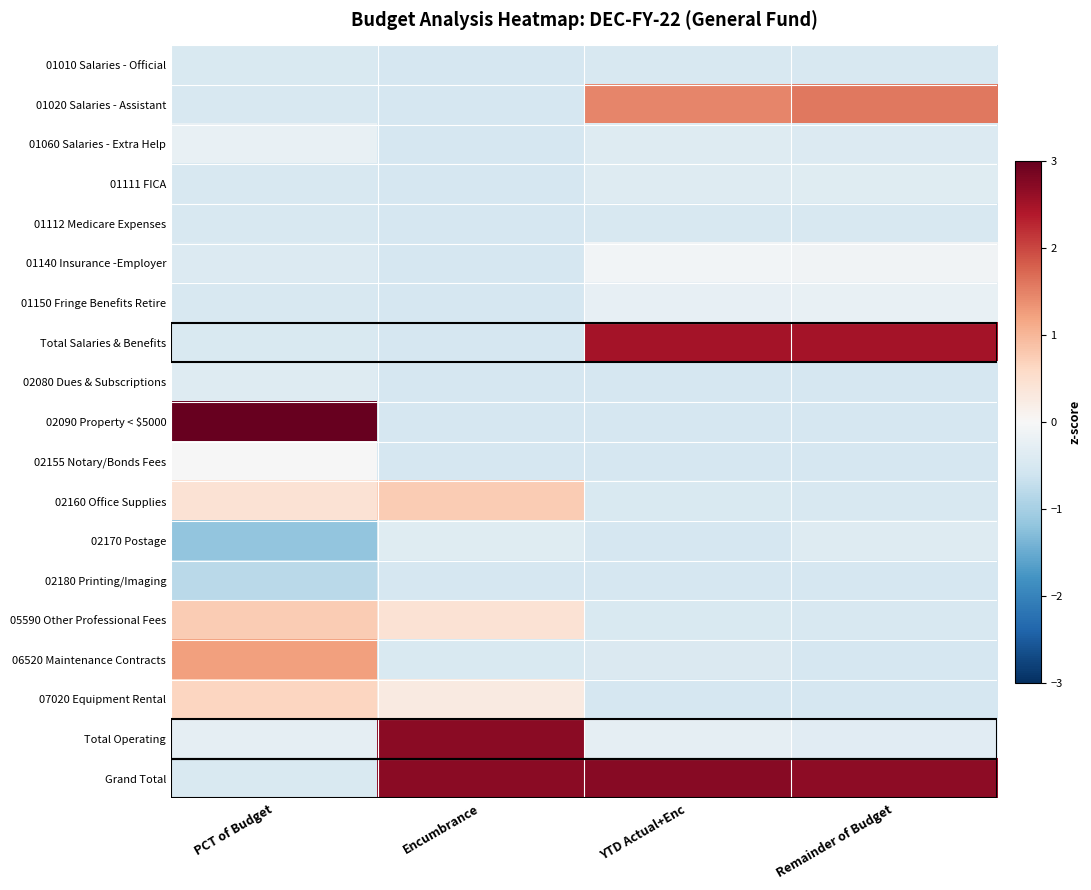

List the series in order of their peak value, highest first.

02090 Property < $5000, Grand Total, Total Operating, Total Salaries & Benefits, 01020 Salaries - Assistant, 06520 Maintenance Contracts, 02160 Office Supplies, 05590 Other Professional Fees, 07020 Equipment Rental, 02155 Notary/Bonds Fees, 01140 Insurance -Employer, 01150 Fringe Benefits Retire, 01060 Salaries - Extra Help, 02170 Postage, 01111 FICA, 02080 Dues & Subscriptions, 01010 Salaries - Official, 01112 Medicare Expenses, 02180 Printing/Imaging